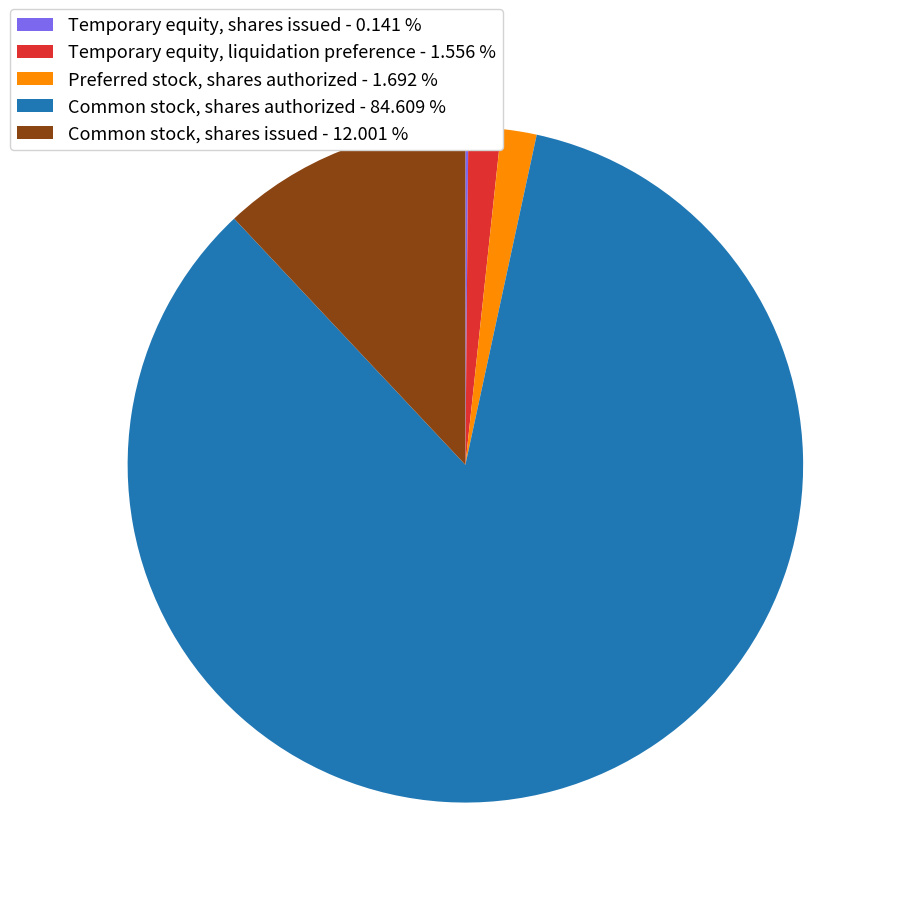

Does Preferred stock, shares authorized - 1.692 % represent more than half of the total?

No